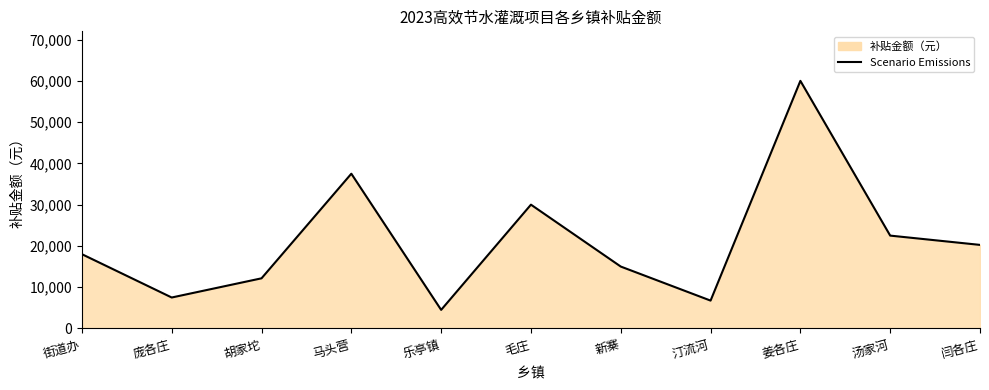

What is the label of the 6th point from the right?

毛庄